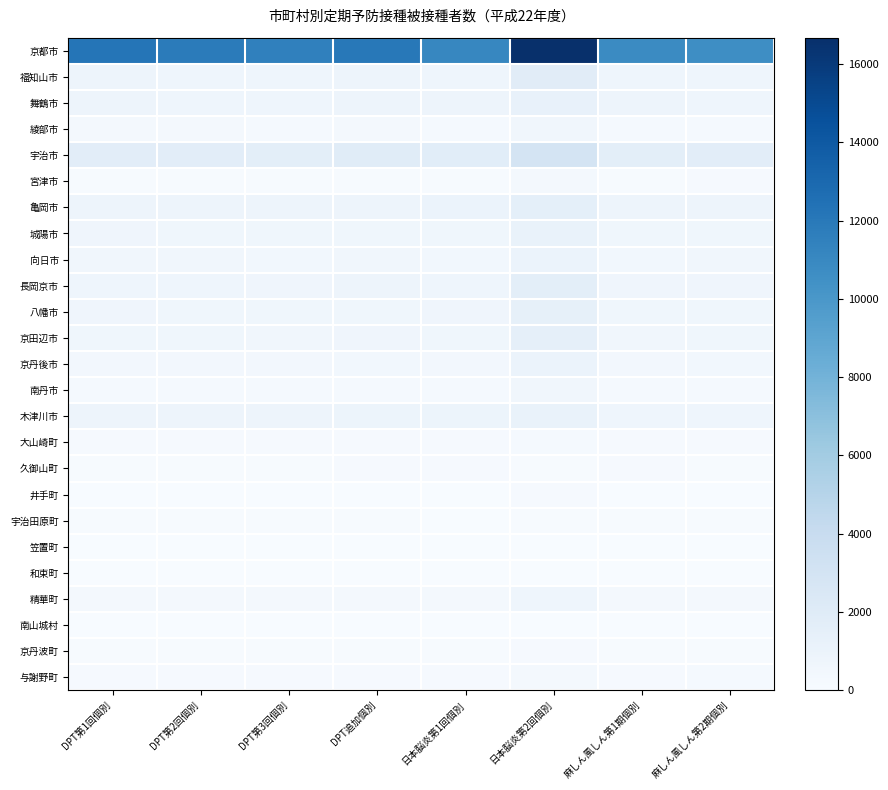

Which series has the largest range (max minus min)?

京都市